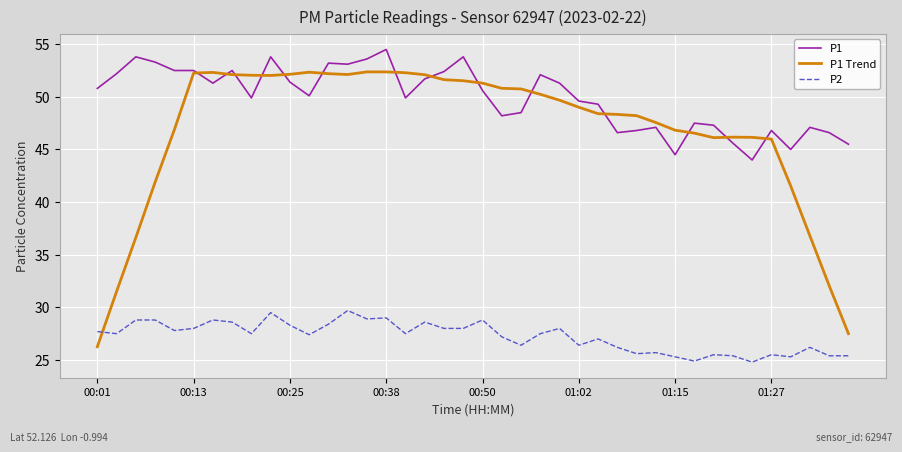

True or false: P1 and P2 intersect in this chart.

False